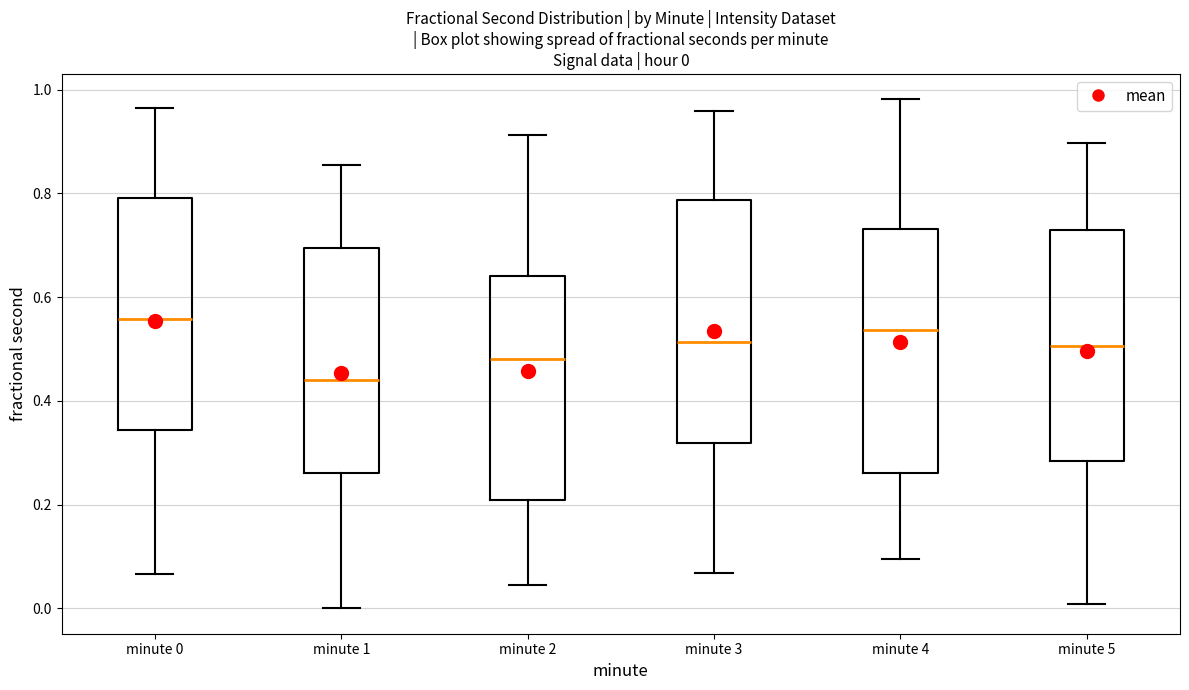

Which box's median line is the lowest?

minute 1